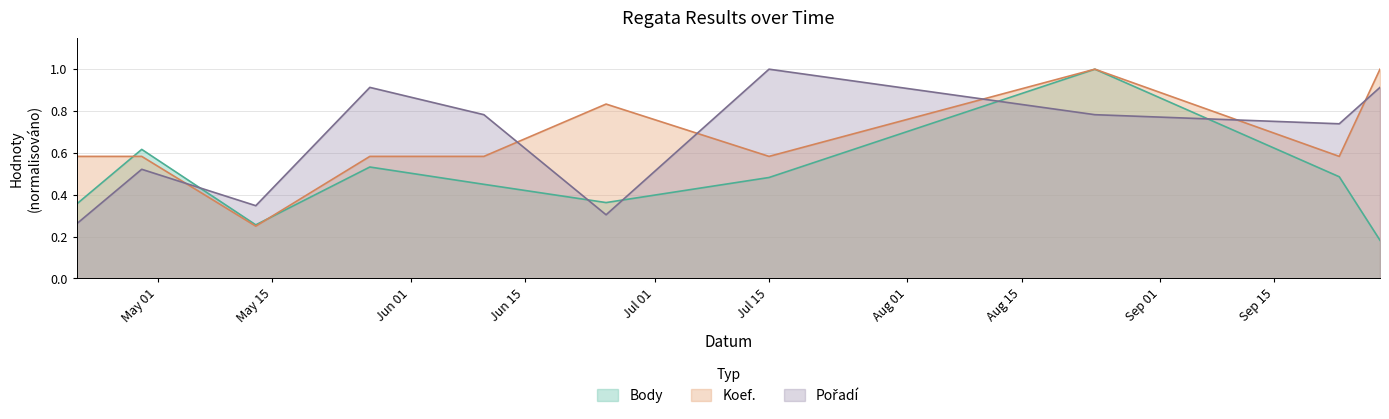

What is the label of the 6th point from the left?

2017-06-25